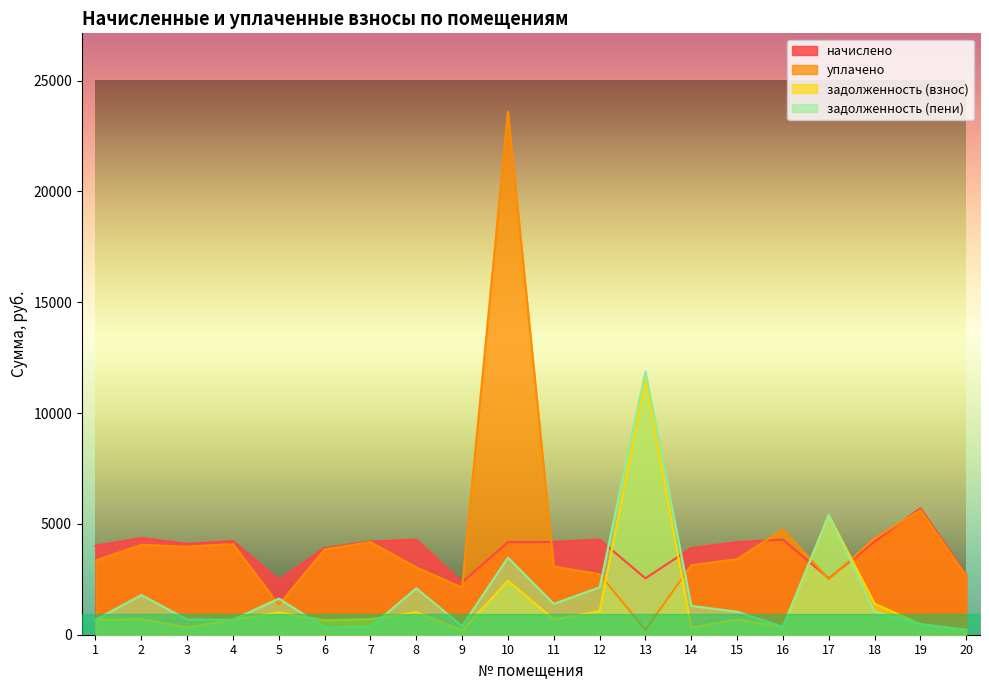

Between 14 and 20, which series saw the biggest shift?

начислено